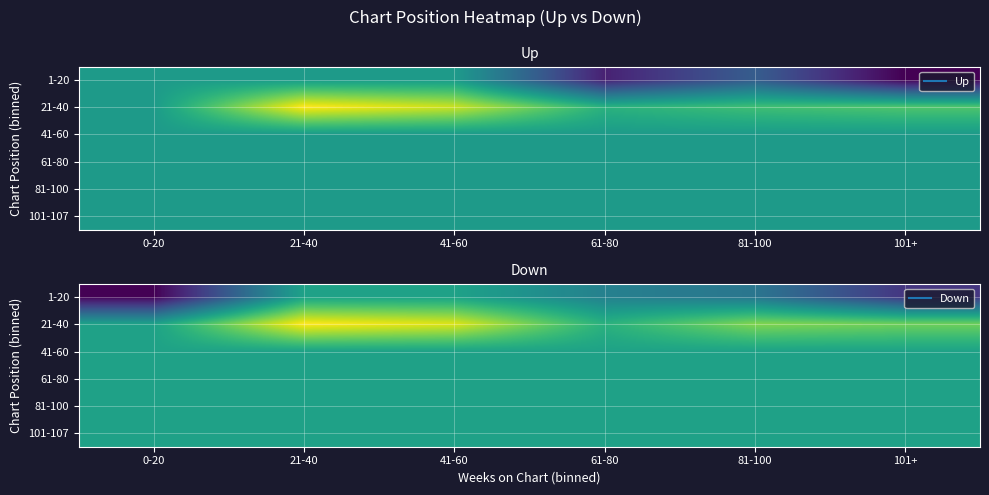

At which label is 21-40 closest to 31?

101+